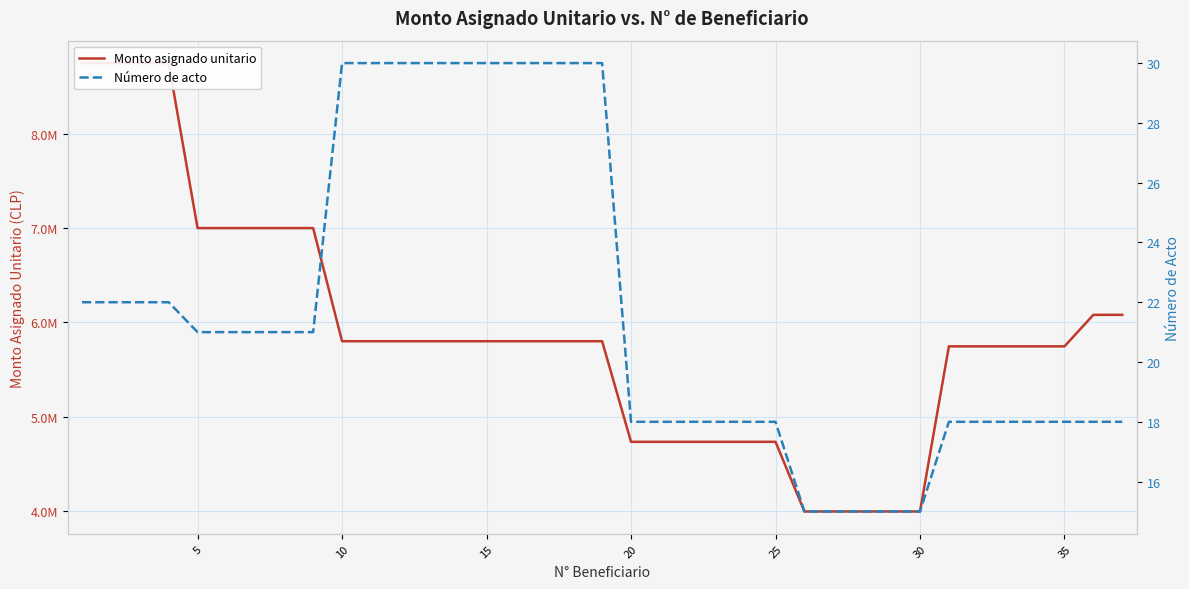

Which series has the largest total across all categories?

Monto asignado unitario